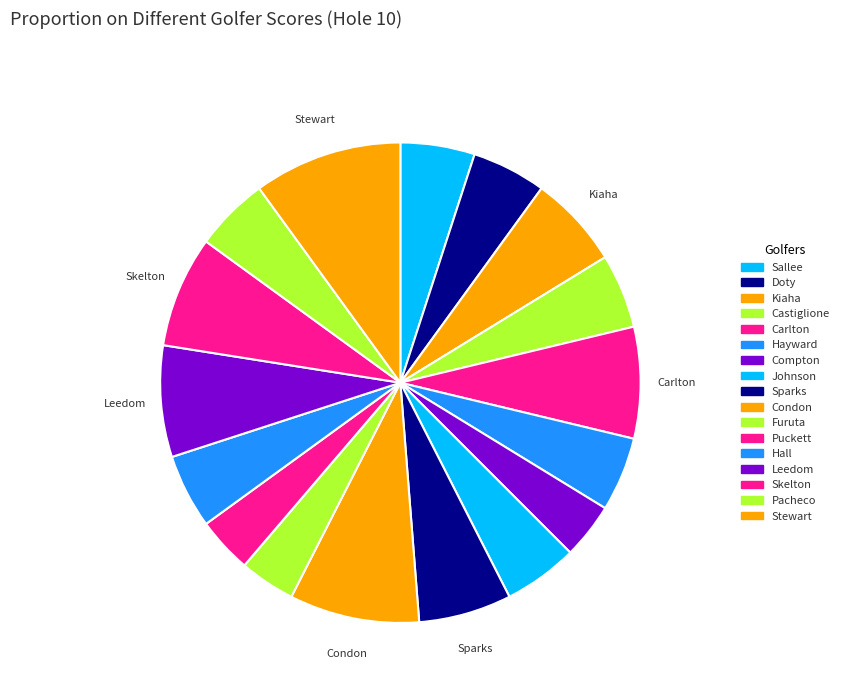

To the nearest percent, what percentage of the pie is Sallee?

5%